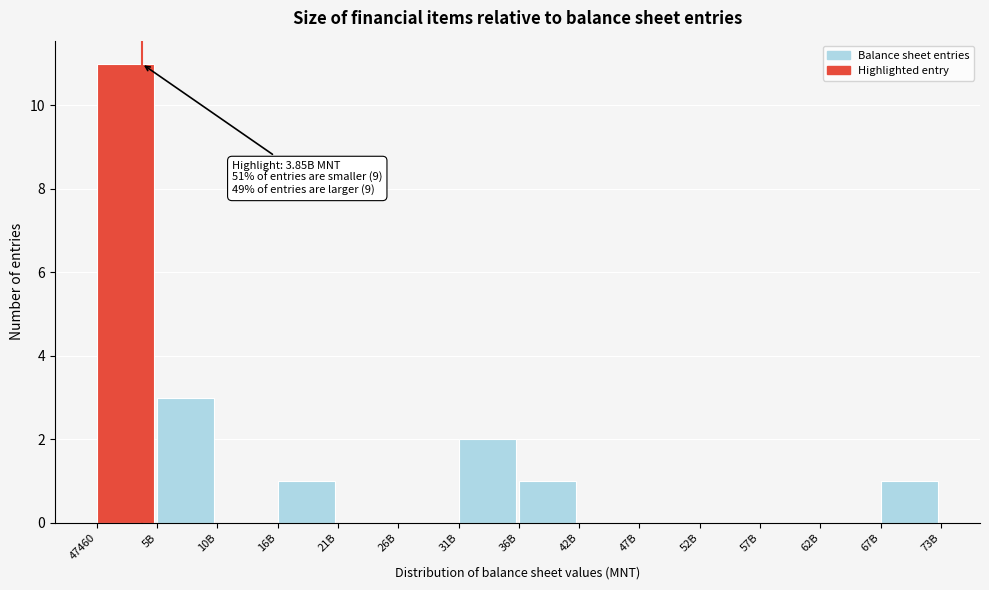

Reading left to right, what are all the values shown in this chart?

47460=11	5B=3	10B=0	16B=1	21B=0	26B=0	31B=2	36B=1	42B=0	47B=0	52B=0	57B=0	62B=0	67B=1